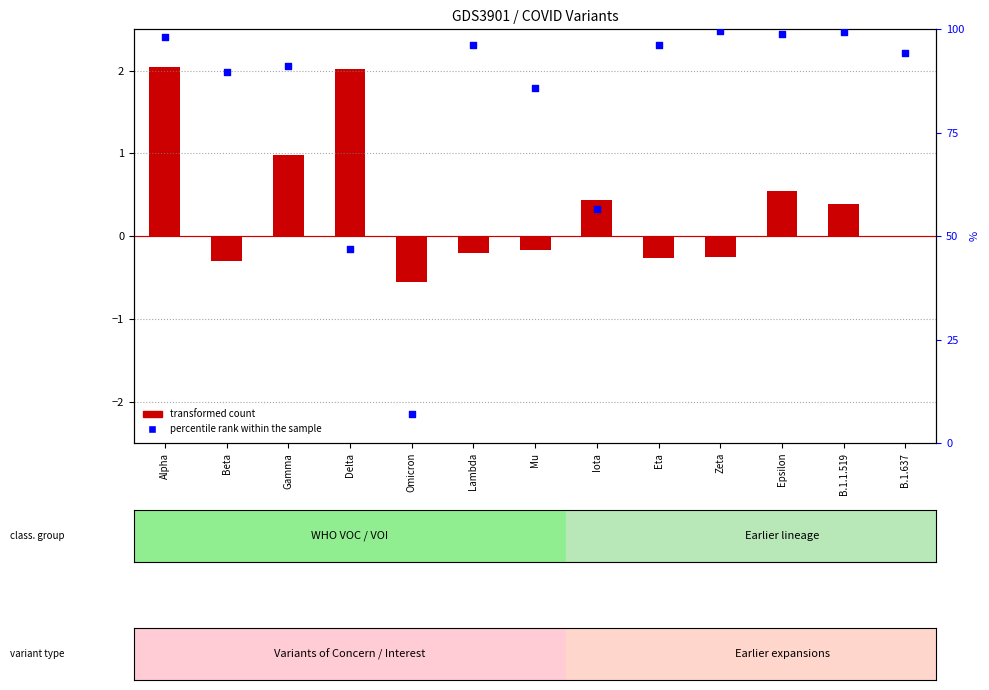

Which has a higher value, Iota or Alpha?

Alpha